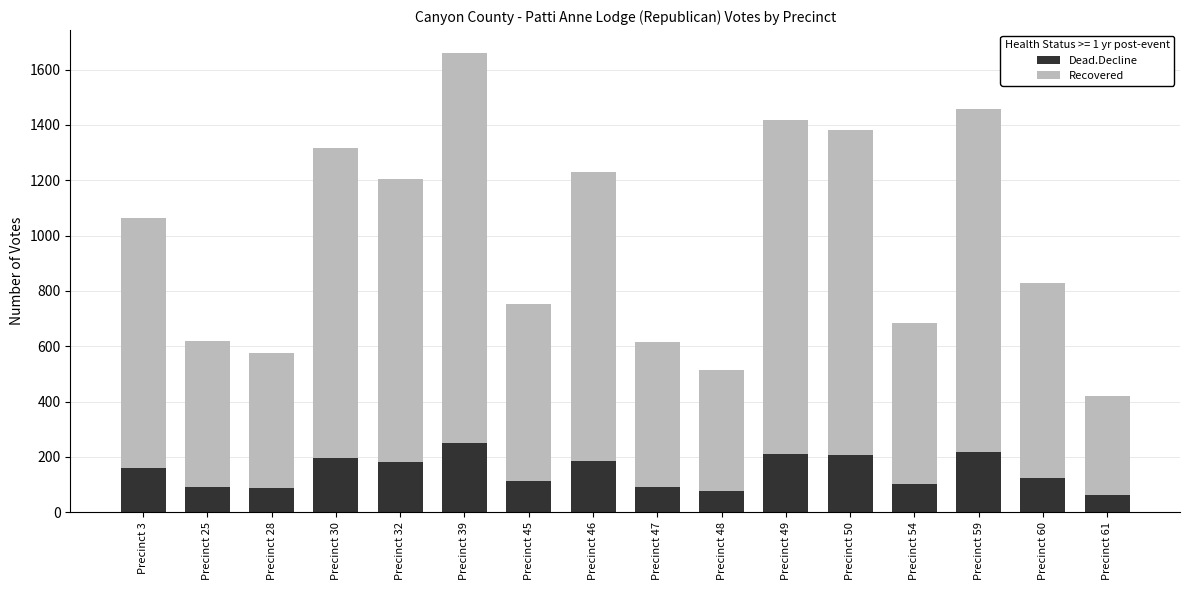

At which category is the sum across all series the highest?

Precinct 39